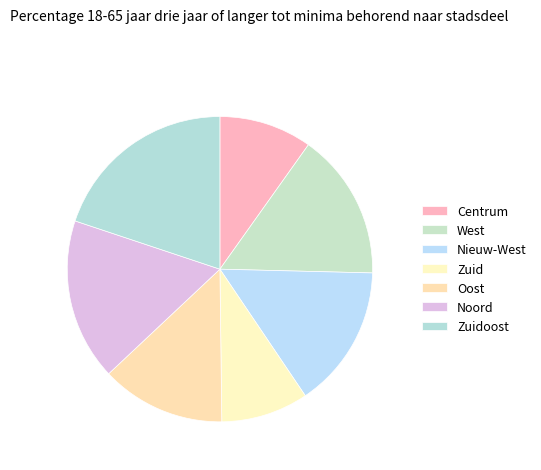

The Zuid slice represents 9% of the pie. True or false?

True